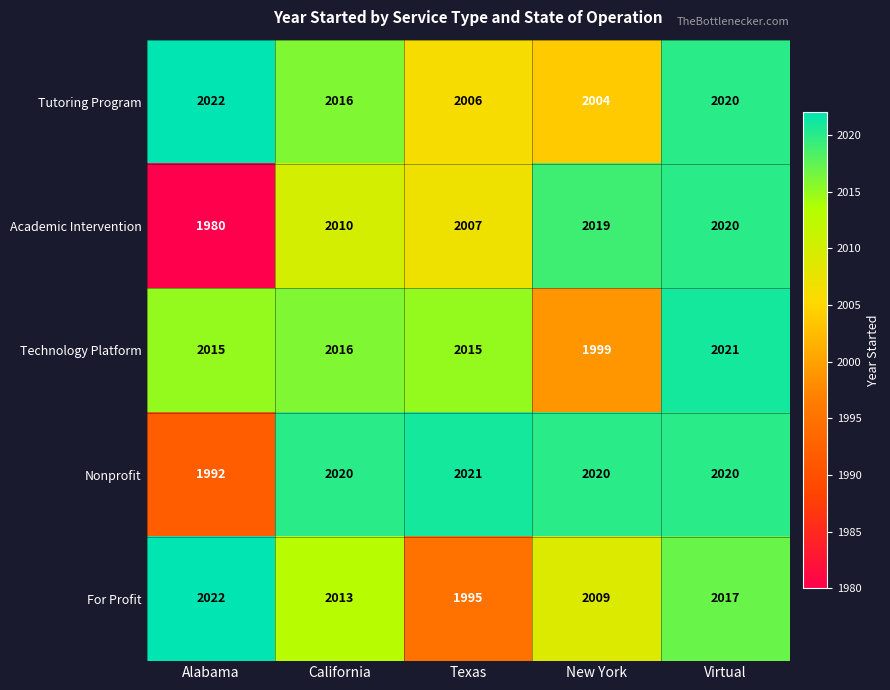

At which category is the sum across all series the highest?

Virtual